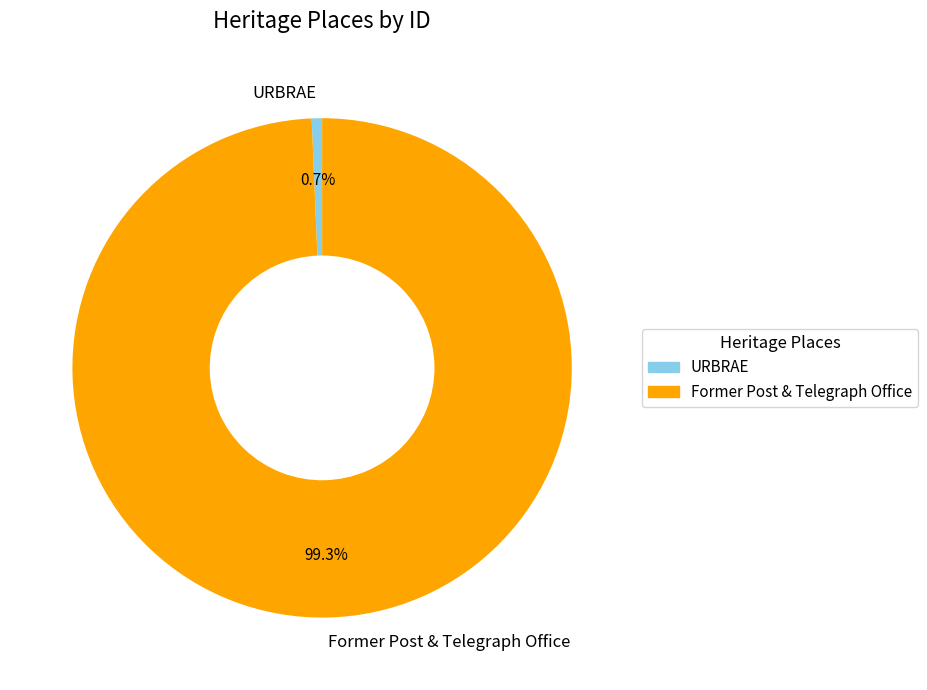

Approximately how many times larger is the value at Former Post & Telegraph Office compared to URBRAE?

148.6